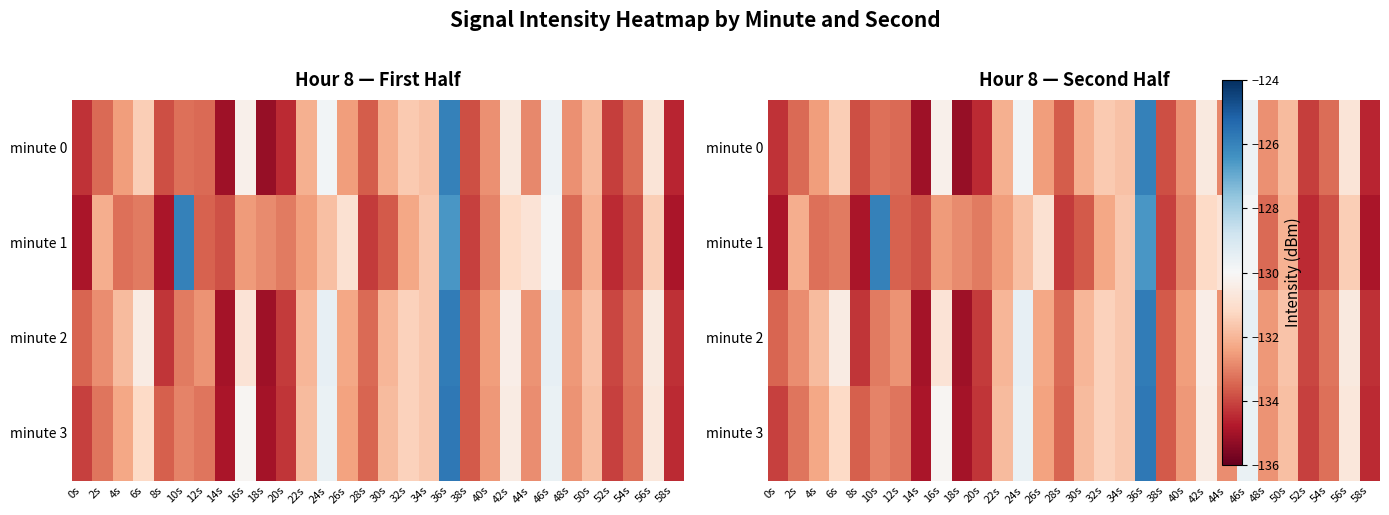

Rank the categories by minute 1 value from highest to lowest.

10s, 36s, 46s, 44s, 26s, 42s, 56s, 34s, 24s, 50s, 2s, 32s, 22s, 16s, 18s, 40s, 6s, 20s, 4s, 48s, 12s, 30s, 54s, 14s, 38s, 28s, 52s, 8s, 0s, 58s